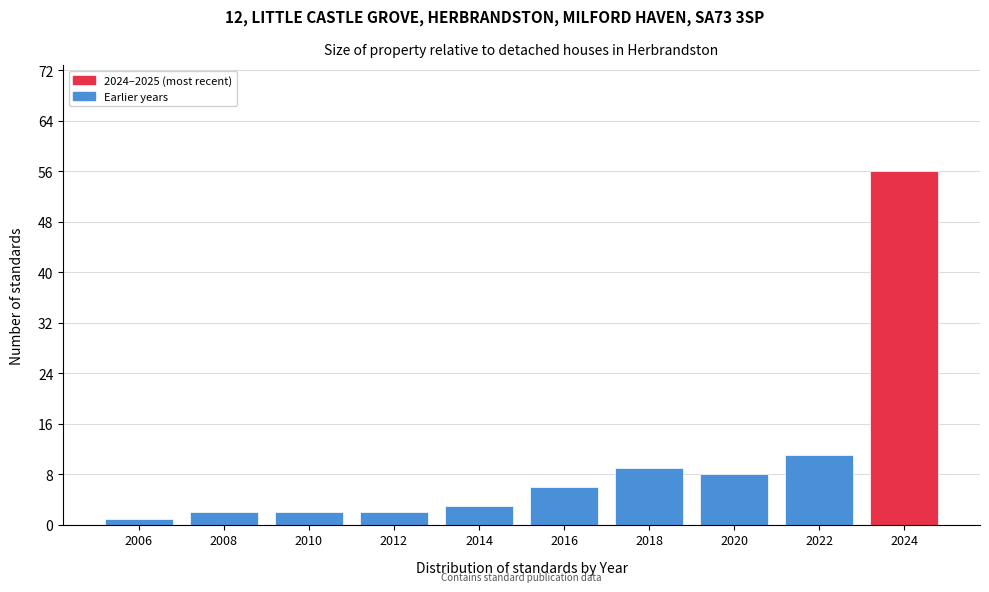

Reading left to right, extract all data points from this chart.

1	2	2	2	3	6	9	8	11	56